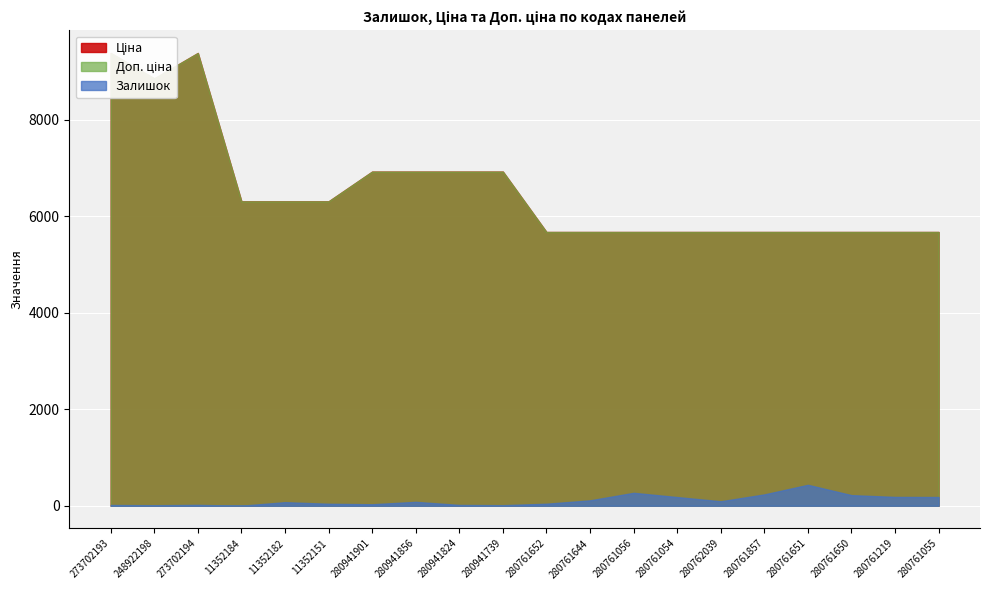

Is it true that Ціна equals 8376.2 at 280761652?

False